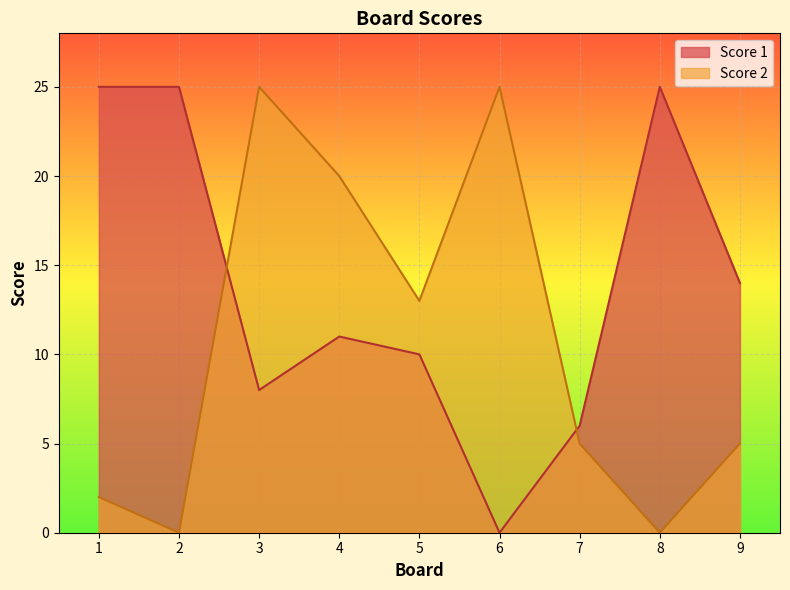

What is the difference between the maximum and second lowest values in the Score 2 series?

25